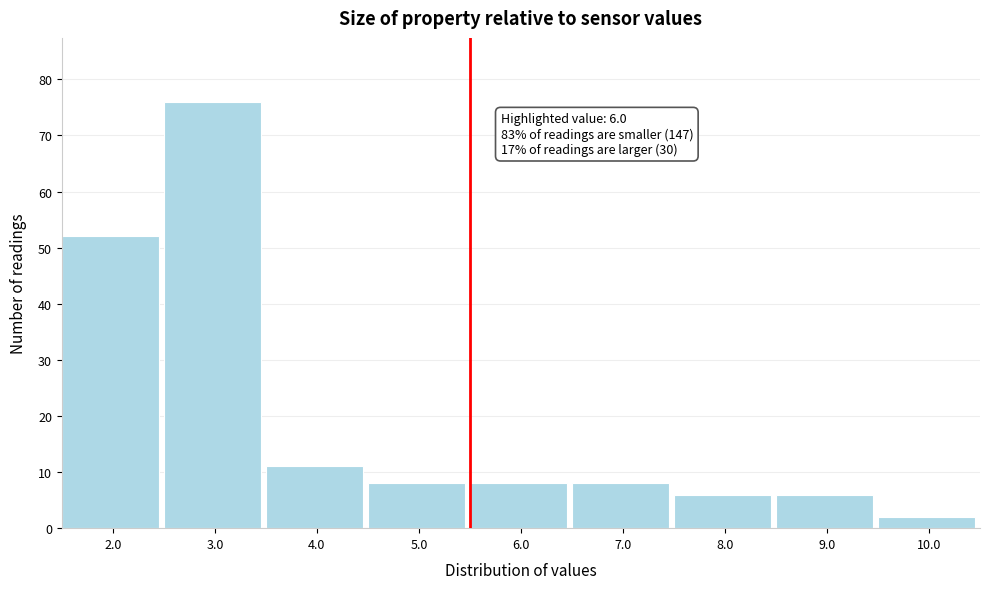

Reading left to right, what are all the values shown in this chart?

52	76	11	8	8	8	6	6	2